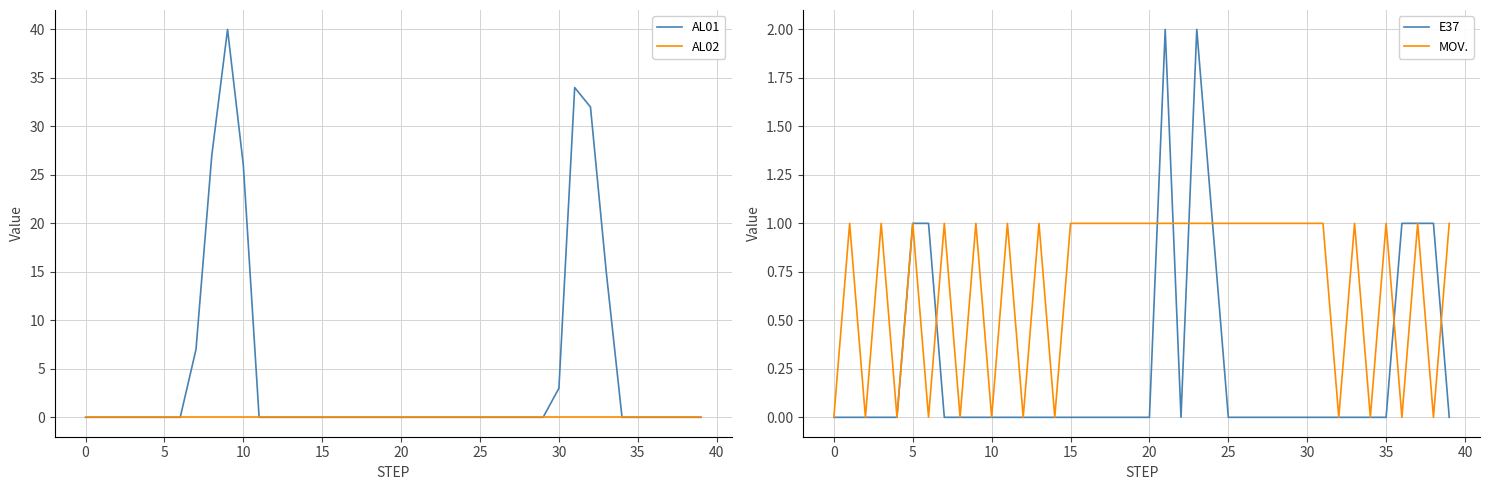

What is the highest value of the AL01 series?

40